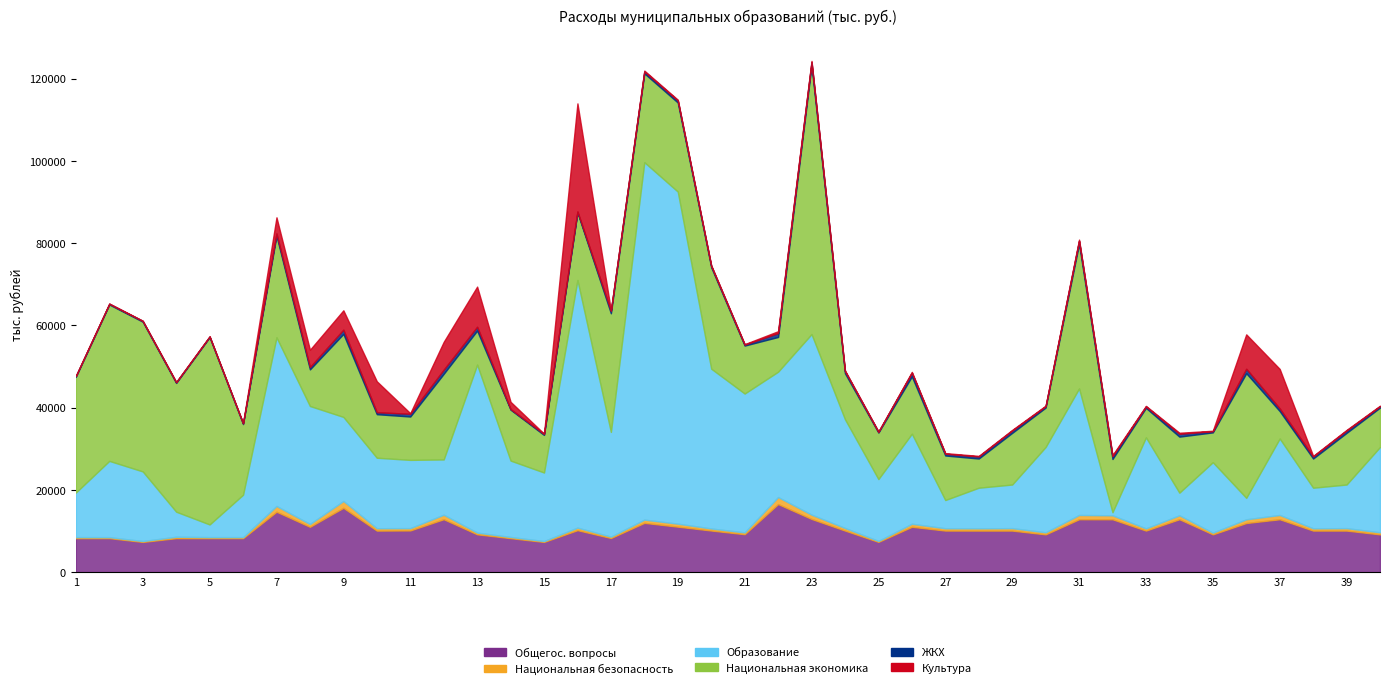

Which series ends up on top after the final intersection of Общегос. вопросы and Образование?

Образование